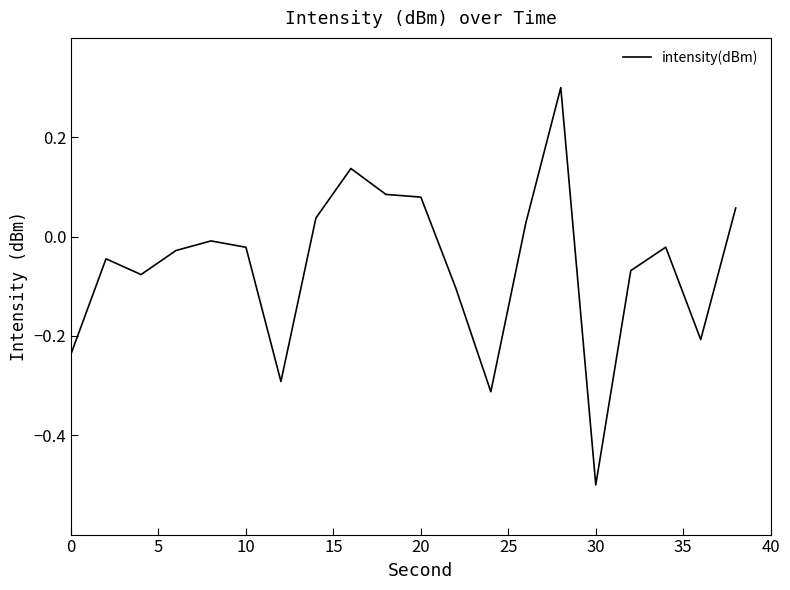

What is the smallest value displayed?

-0.5